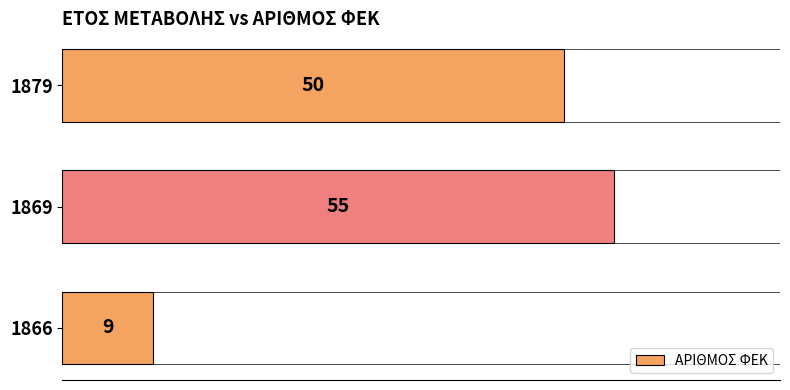

Are the bars grouped side by side (vs. stacked)?

No